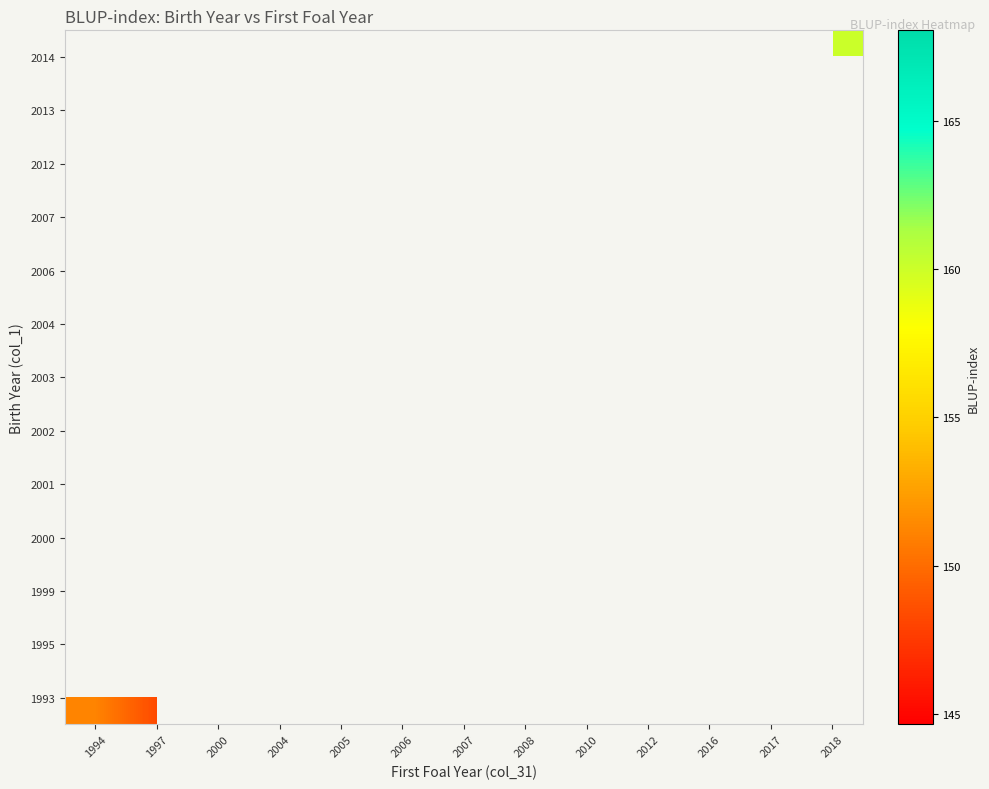

Between 2007 and 2006, which is larger?

2006